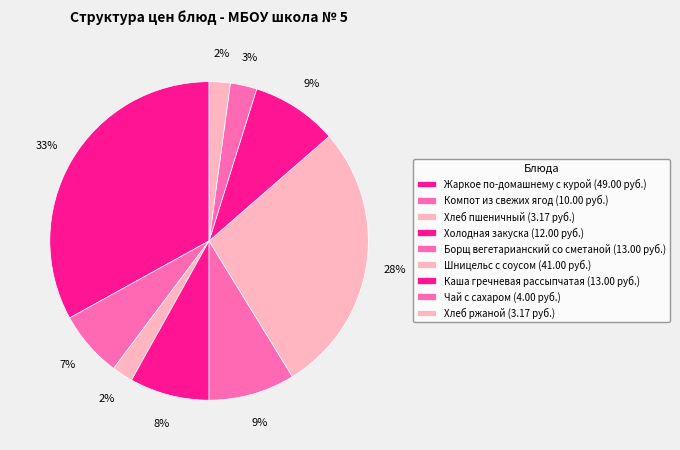

To the nearest percent, what is the difference between the largest and smallest slice percentages?

31%